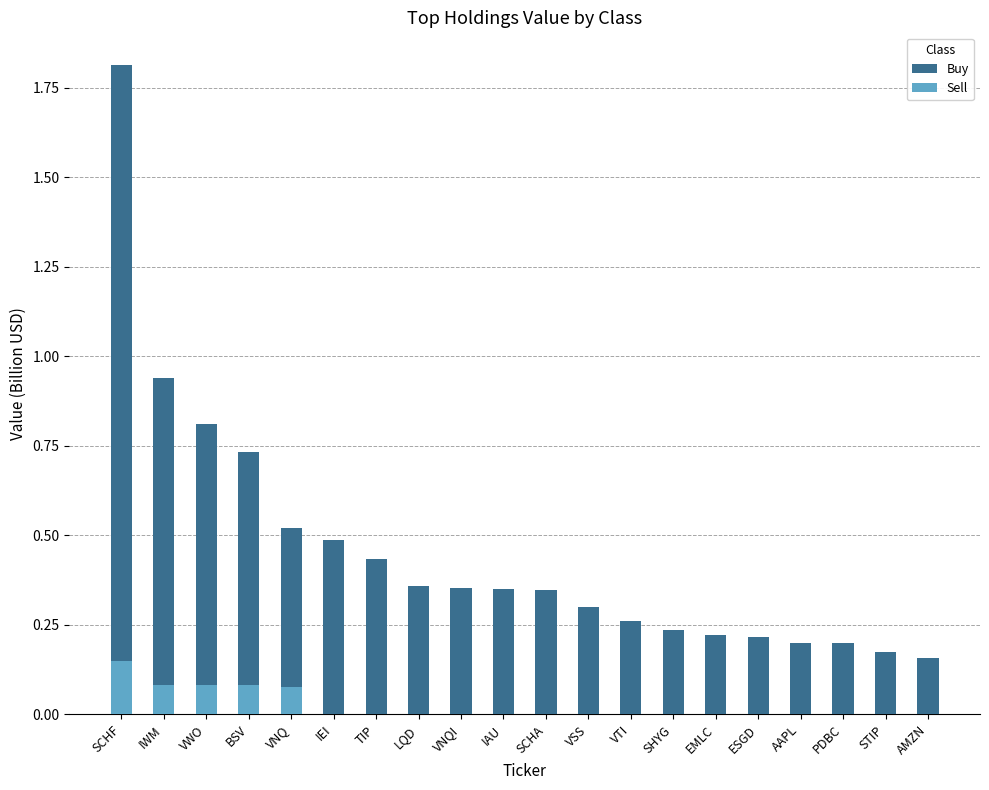

List the labels in order of Buy value, smallest first.

AMZN, STIP, PDBC, AAPL, ESGD, EMLC, SHYG, VTI, VSS, SCHA, IAU, VNQI, LQD, TIP, IEI, VNQ, BSV, VWO, IWM, SCHF